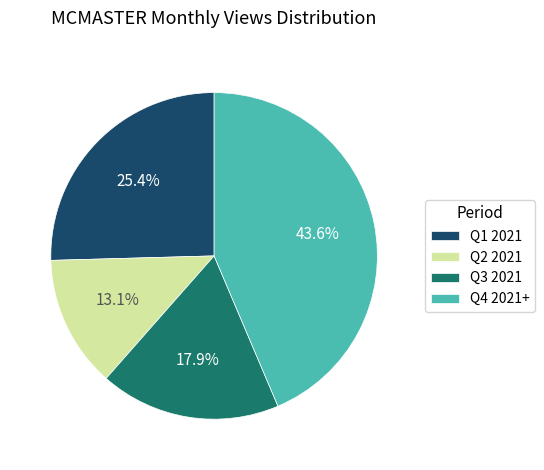

Count the number of slices in the pie.

4